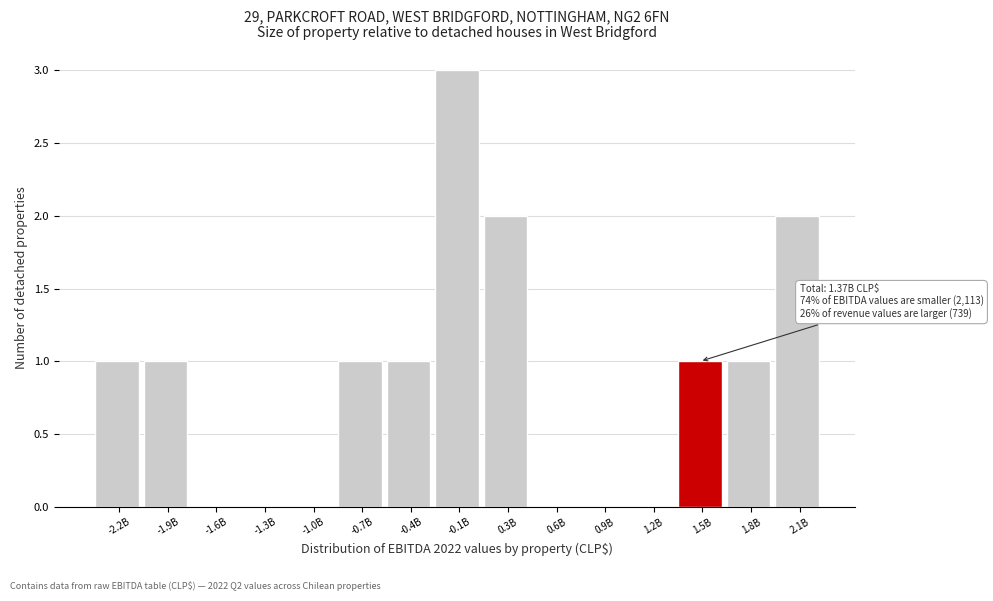

Reading left to right, transcribe all the data shown in this chart.

-2.2B=1	-1.9B=1	-1.6B=0	-1.3B=0	-1.0B=0	-0.7B=1	-0.4B=1	-0.1B=3	0.3B=2	0.6B=0	0.9B=0	1.2B=0	1.5B=1	1.8B=1	2.1B=2